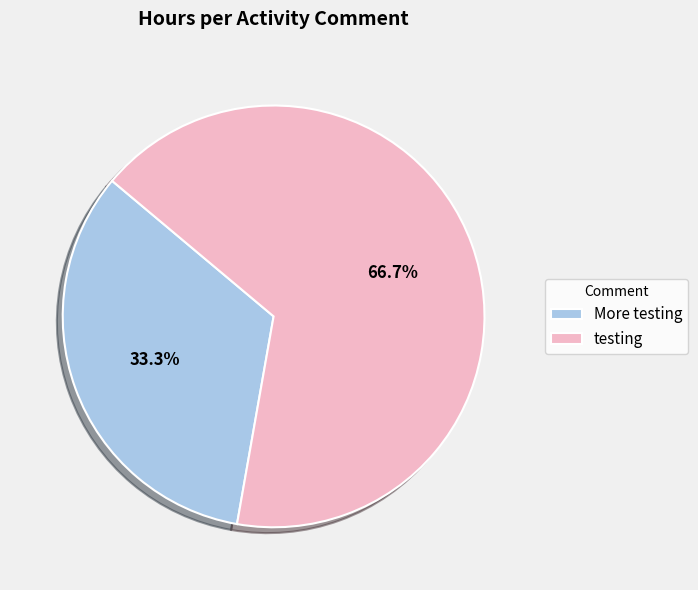

True or false: More testing accounts for 33% of the total.

True